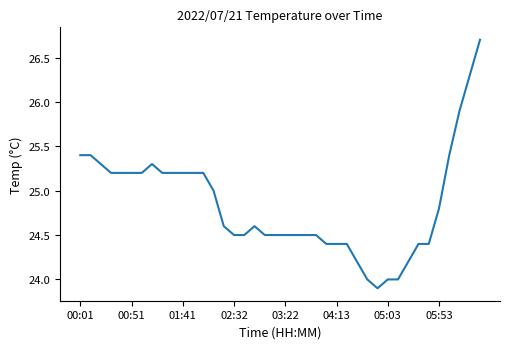

What is the difference between the maximum and minimum values?

2.8